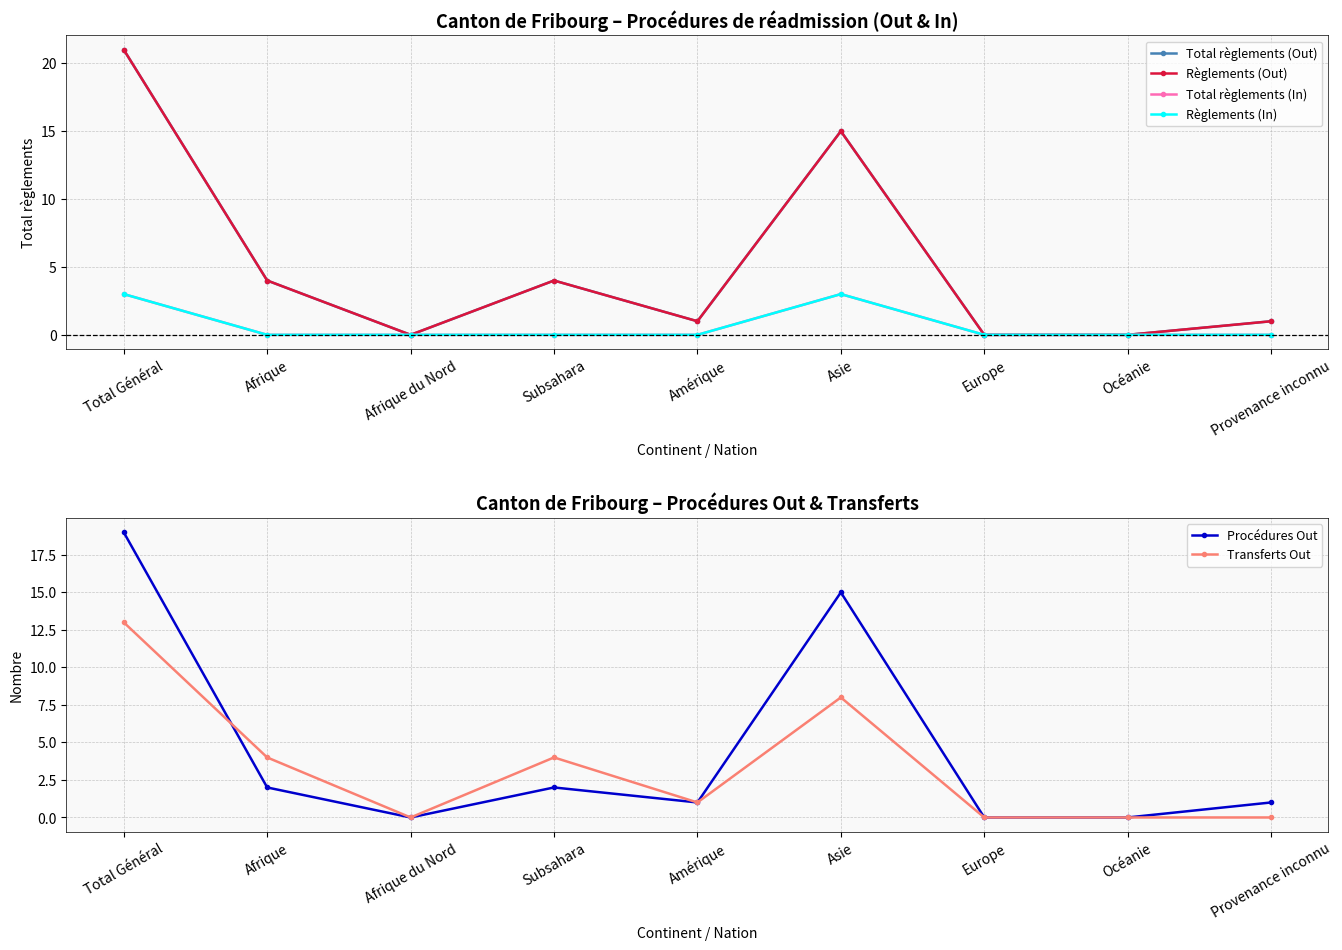

Is this an area chart (filled region under the line)?

No